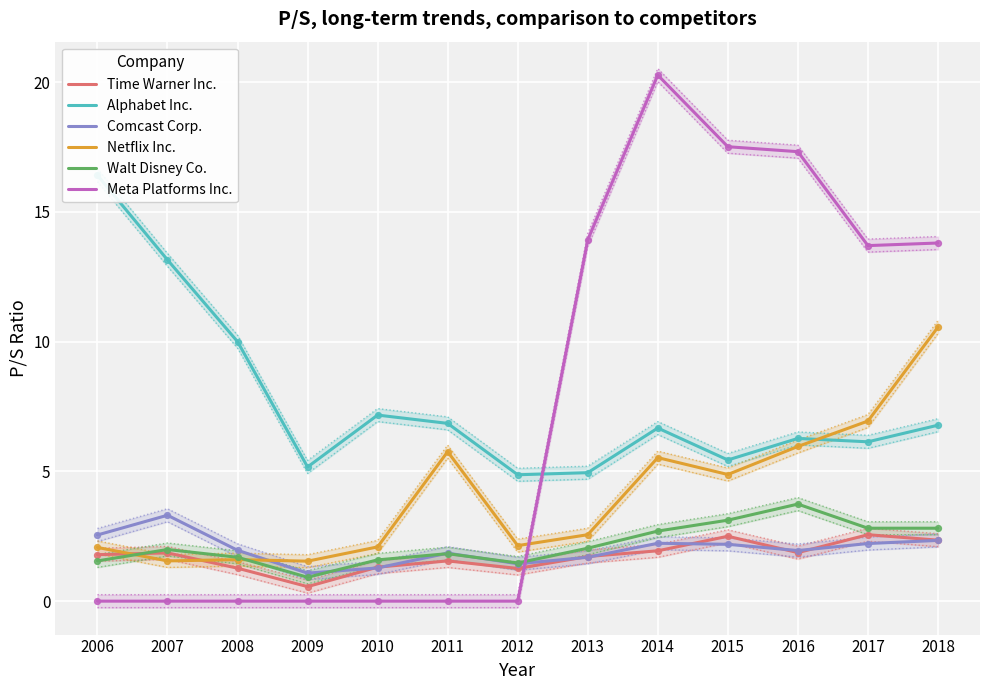

What is the total value across all series at 2011?

17.8